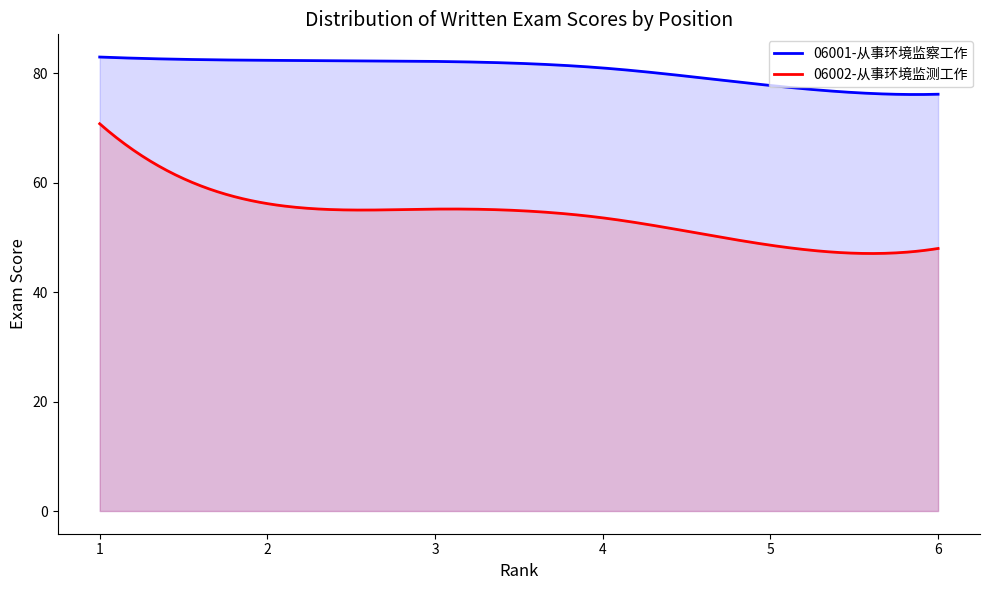

What is the value of the 06002-从事环境监测工作 point at the 6th from the left?

48.0